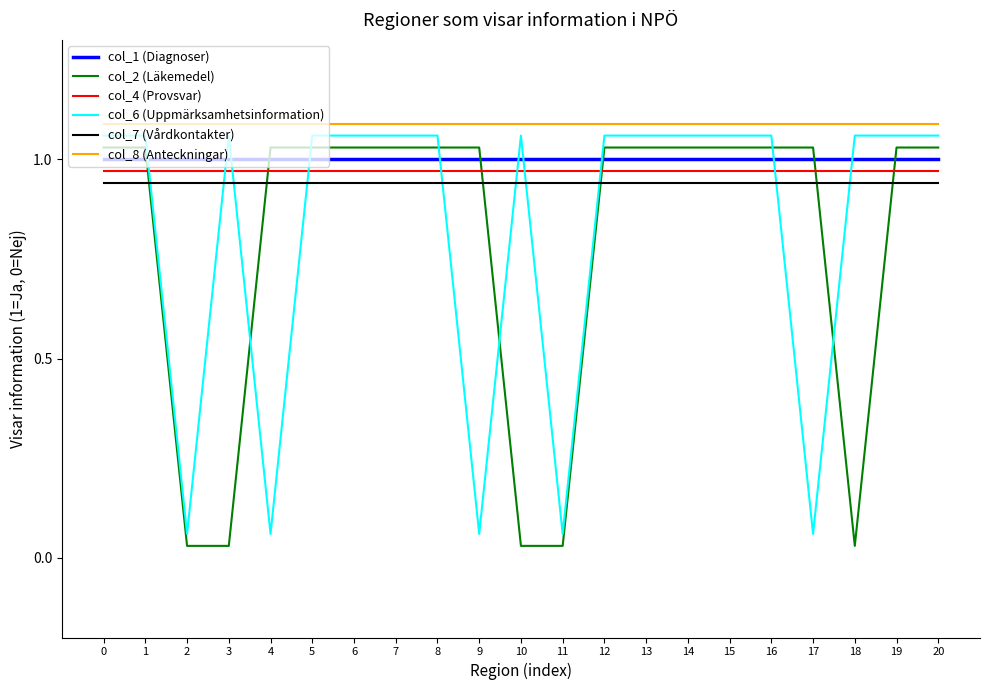

What is the value of the col_7 (Vårdkontakter) point at the 19th from the left?

0.9